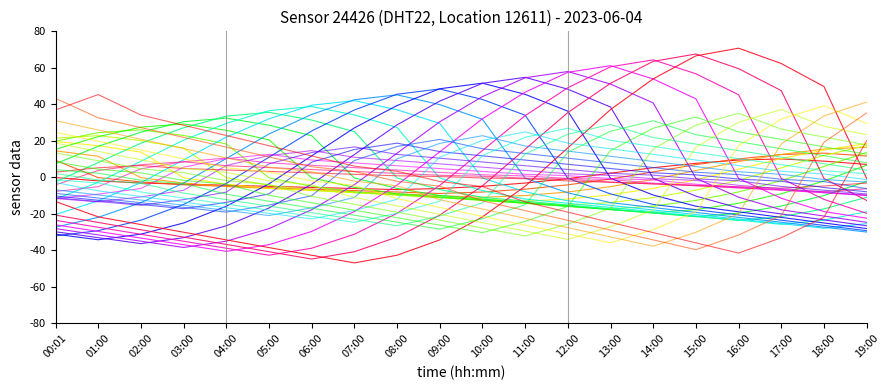

Is this an area chart (filled region under the line)?

No